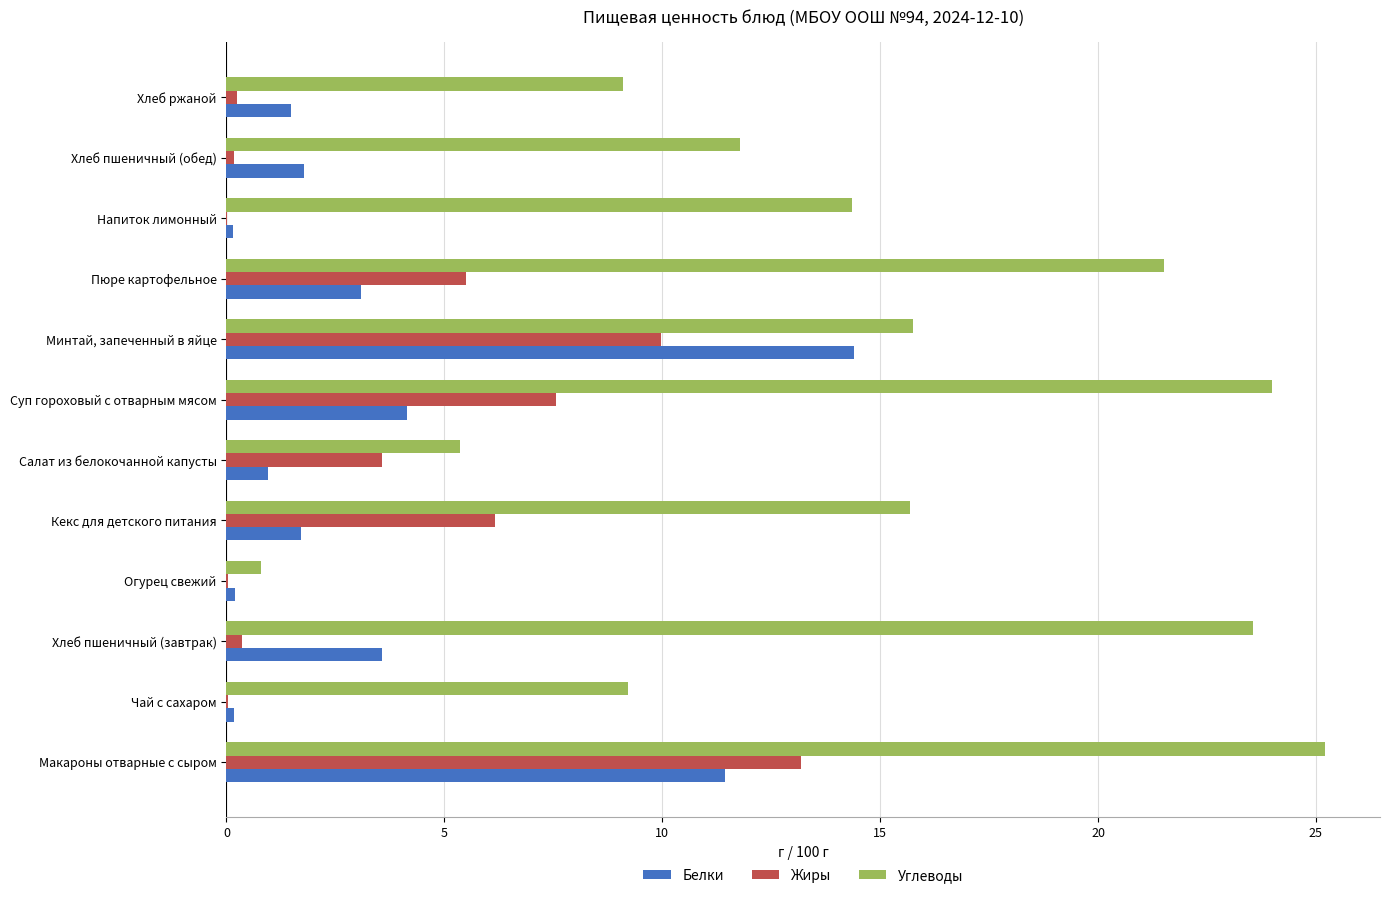

Which series has the largest total across all categories?

Углеводы